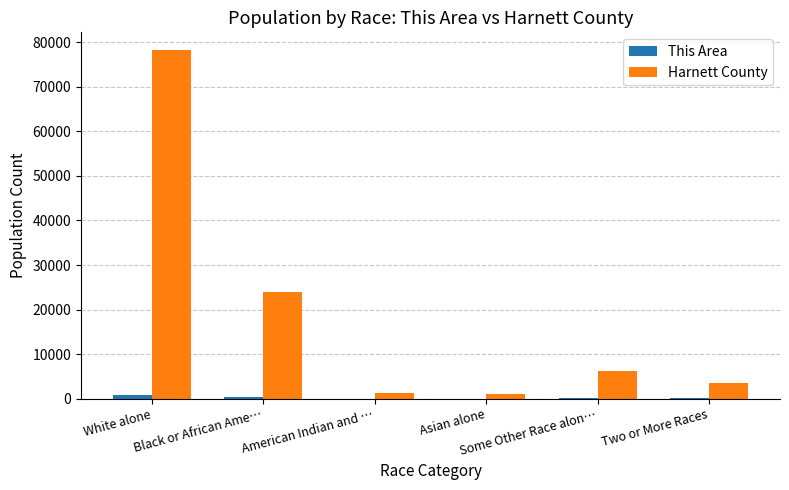

What is the sum of all Harnett County values?

114539